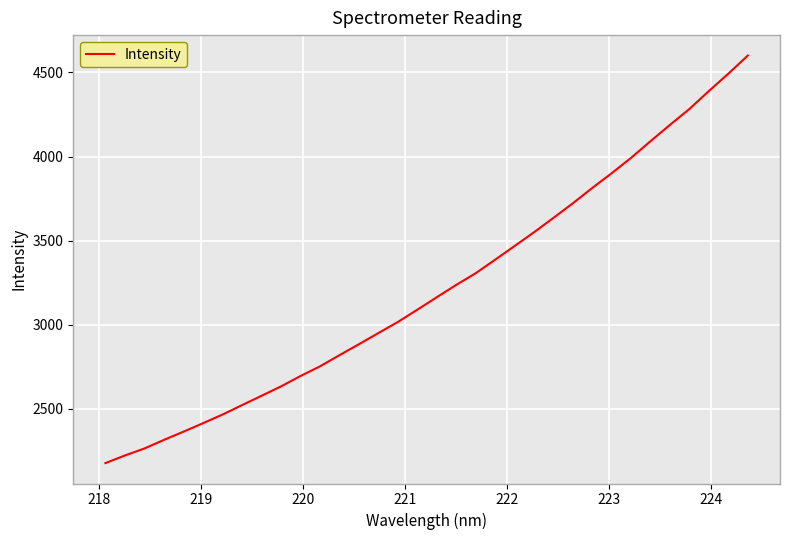

What is the difference between the maximum and minimum values?

2423.7